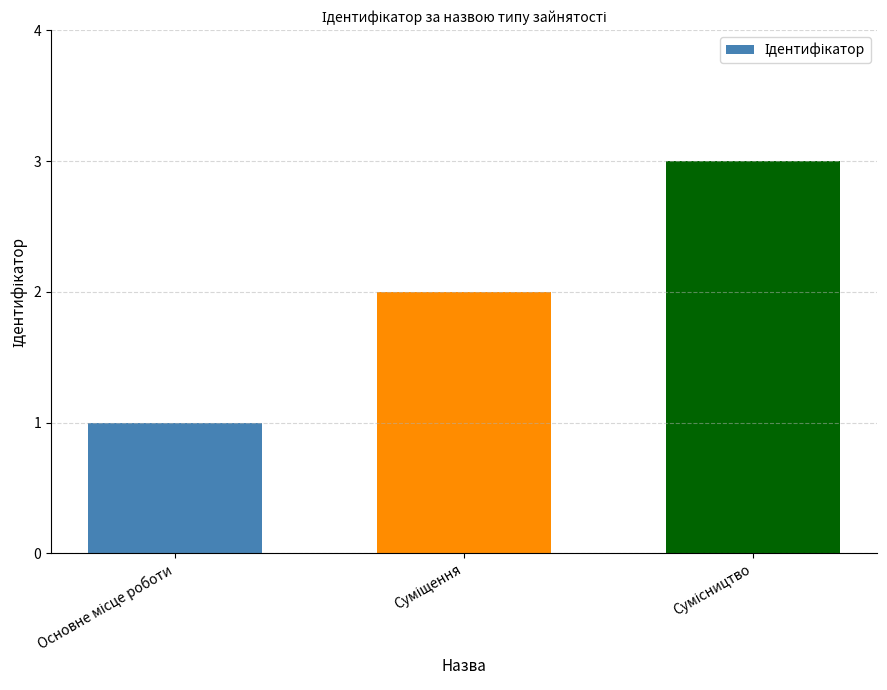

Count the values in the range 1 to 3.

3